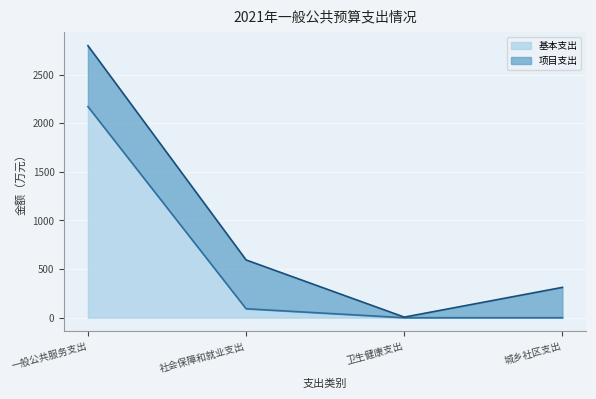

True or false: the data has more than 2 interior local peaks.

False